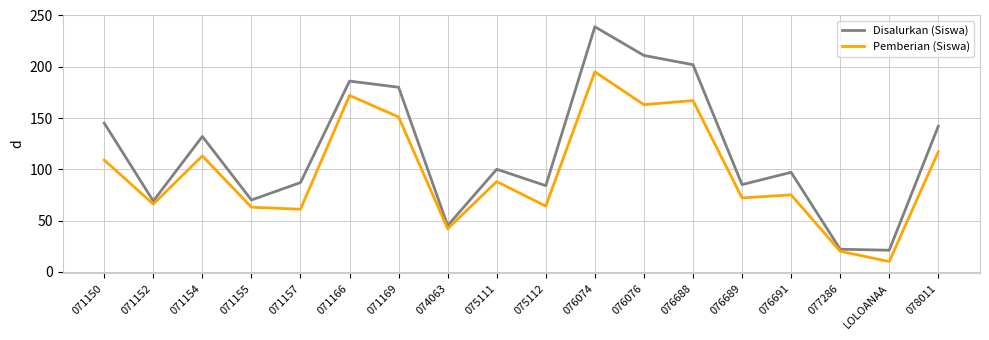

What is the highest value of the Pemberian (Siswa) series?

195